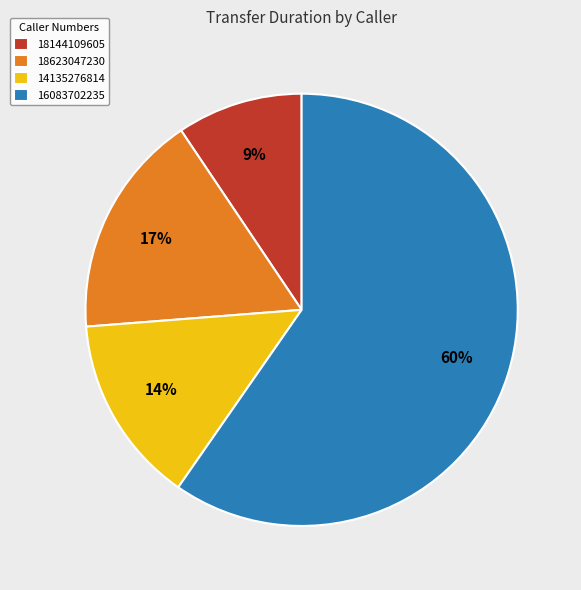

The 16083702235 slice represents 60% of the pie. True or false?

True